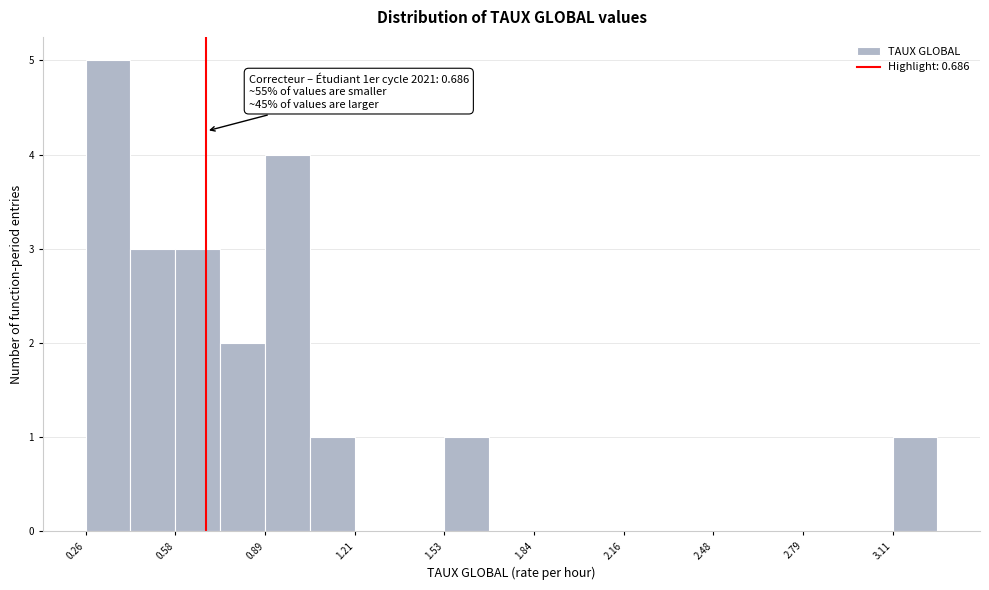

Around what value on the x-axis is the tallest bar? Give the approximate position of its centre, as read against the axis.

0.35